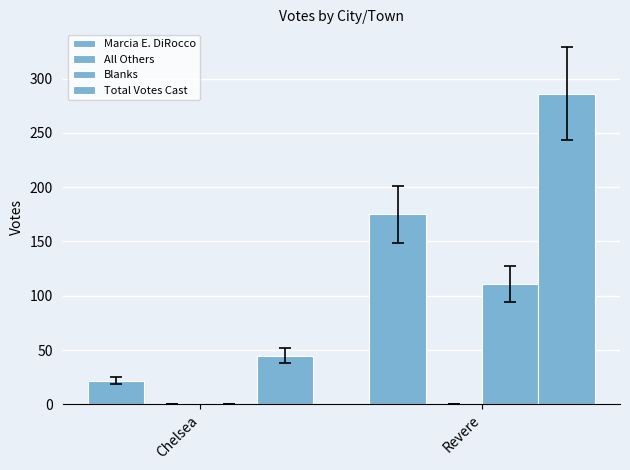

Reading left to right, what are all the values shown in this chart?

Marcia E. DiRocco: Chelsea=22	Revere=175
All Others: Chelsea=0	Revere=0
Blanks: Chelsea=0	Revere=111
Total Votes Cast: Chelsea=45	Revere=286